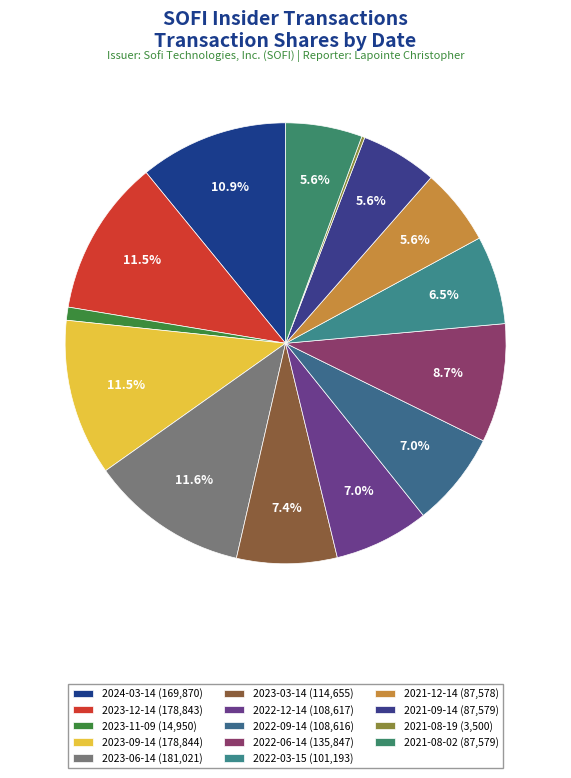

Is it true that 2024-03-14 is 11% of the pie?

True